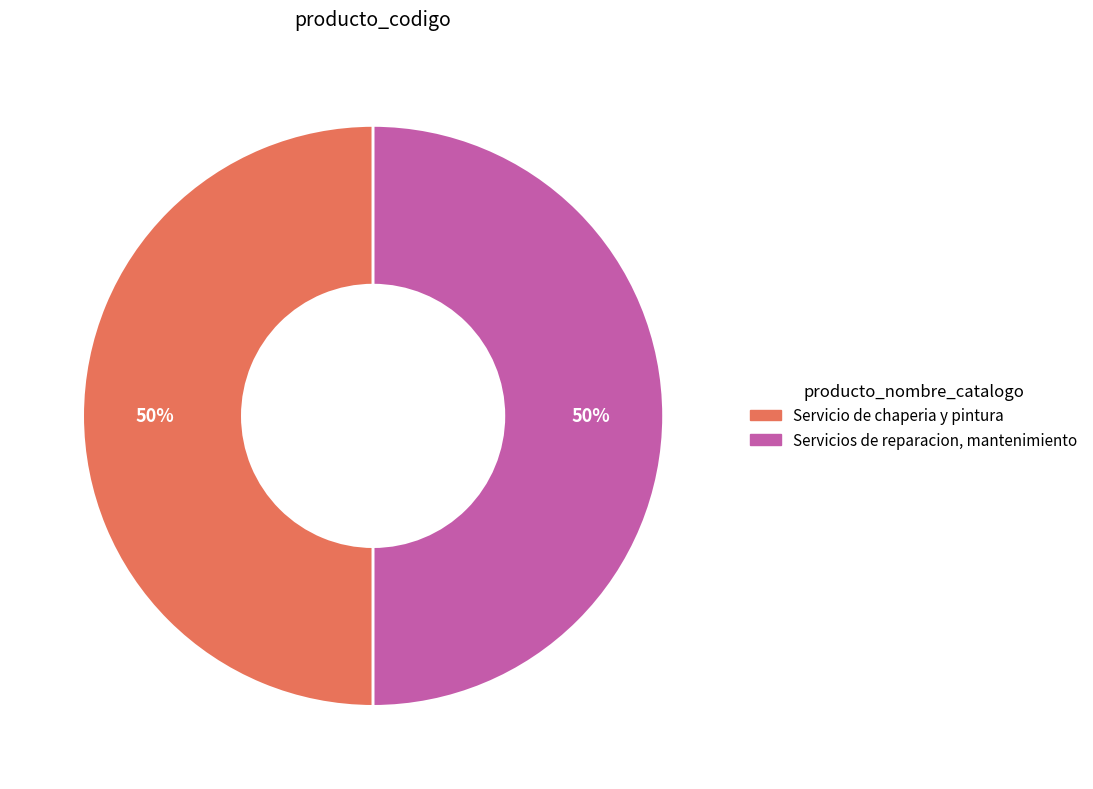

How many segments does this pie chart have?

2